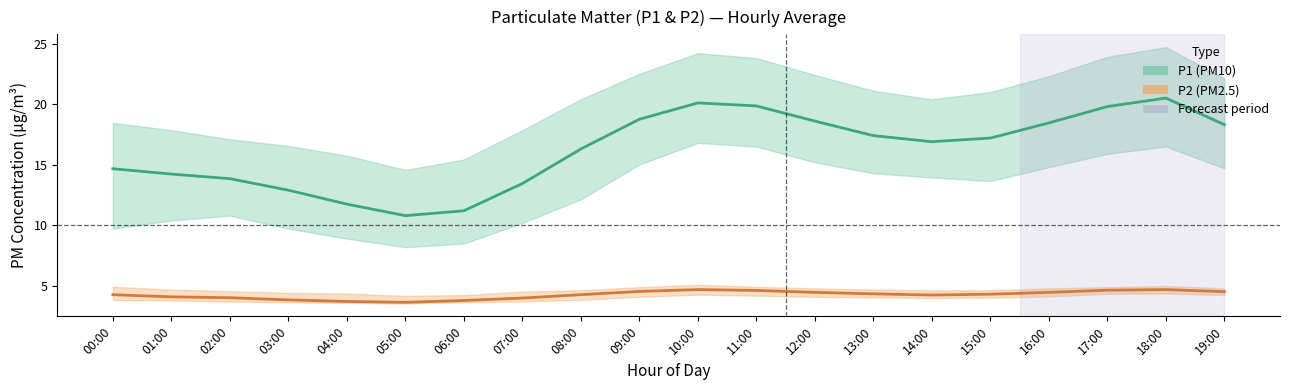

True or false: P1 (PM10) mean and P2 (PM2.5) mean intersect in this chart.

False